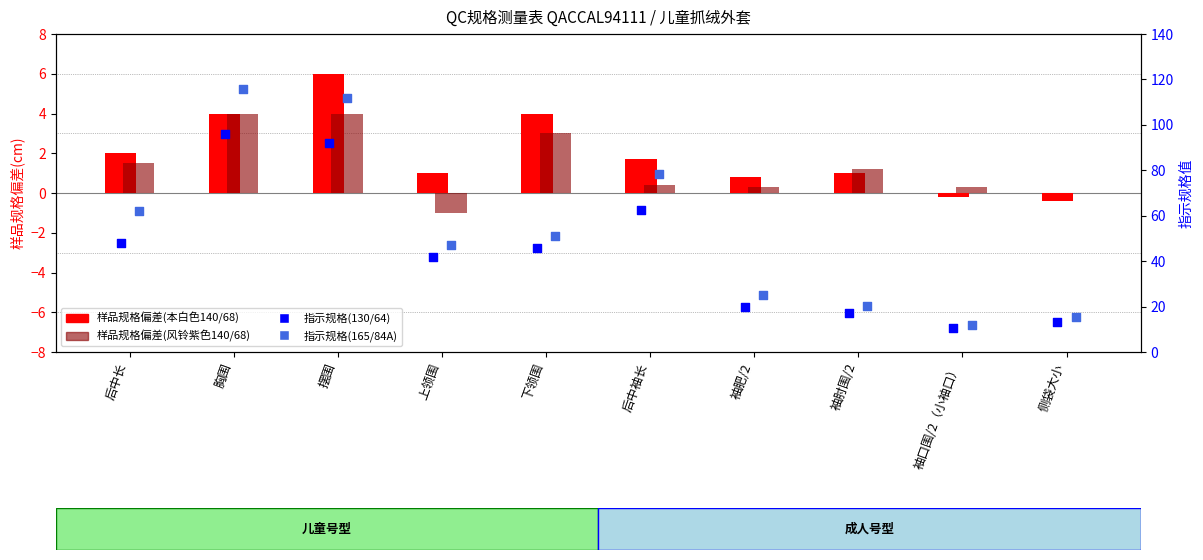

Which series has the widest spread of Y values?

指示规格(165/84A)